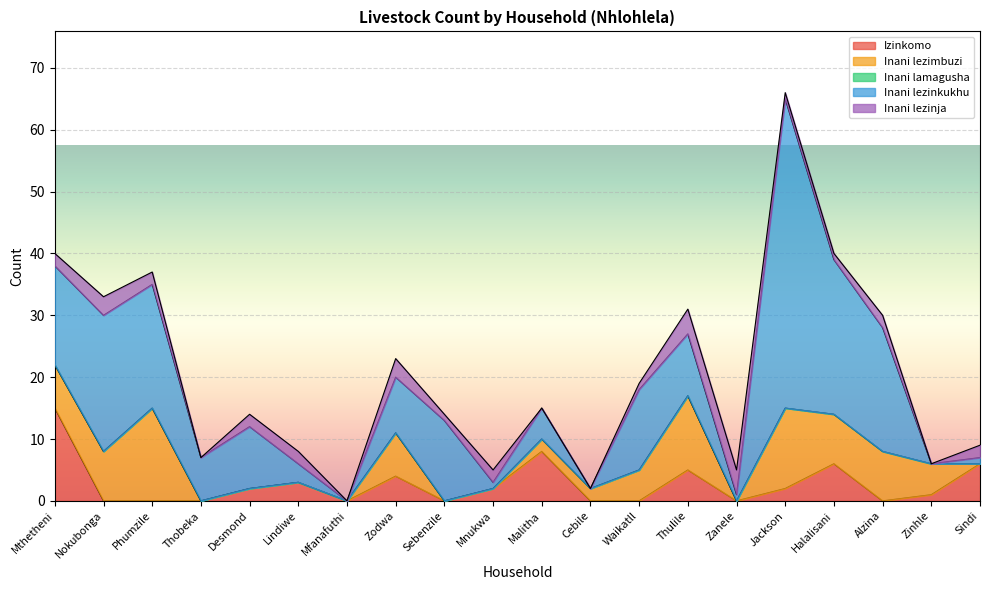

Rank the series by their maximum value, from highest to lowest.

Inani lezinkukhu, Izinkomo, Inani lezimbuzi, Inani lezinja, Inani lamagusha